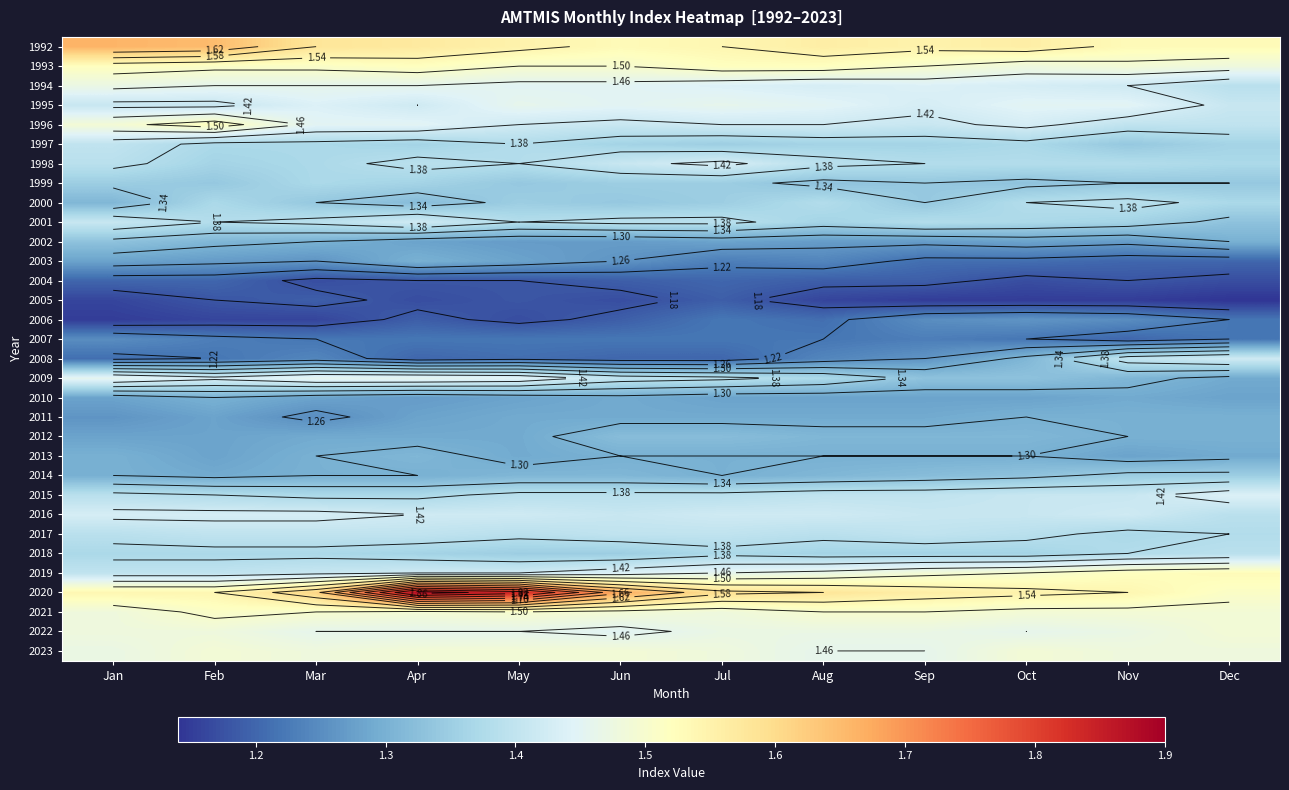

The value of 2002 at Nov is 1.3. True or false?

True